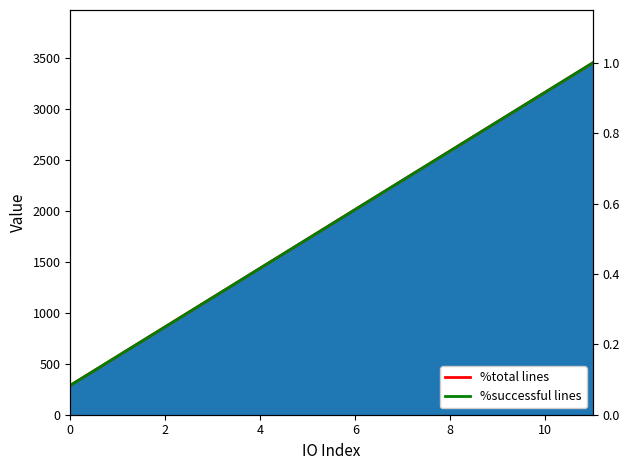

Which series changed the most between 6 and 8?

%total lines